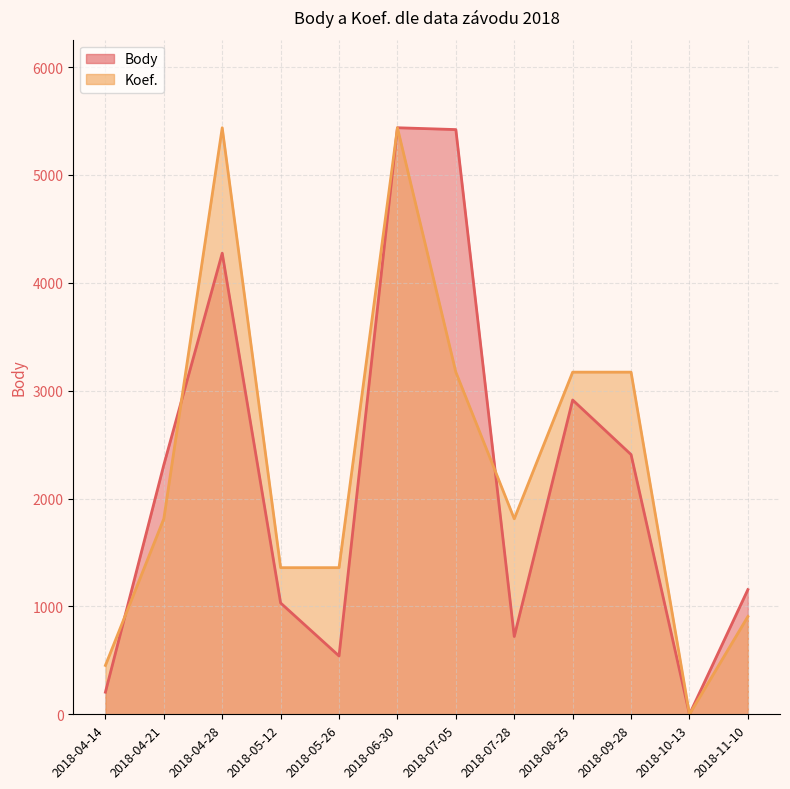

In Body, how many points are higher than both neighbors (excluding endpoints)?

3